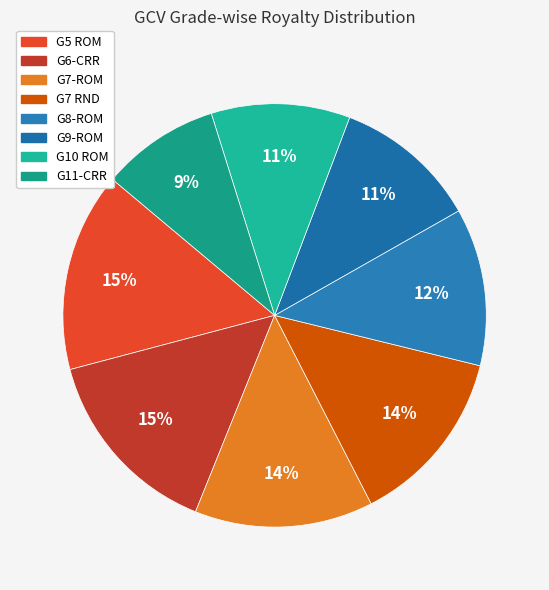

Is G10 ROM the majority of the pie?

No